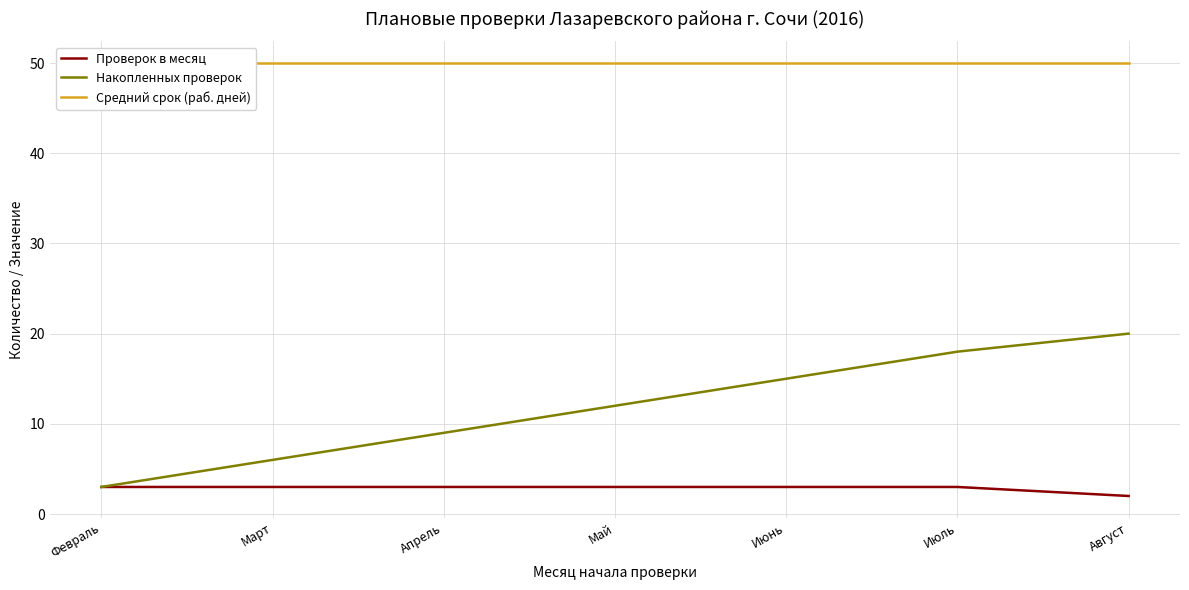

Where is Средний срок (раб. дней) nearest to the value 50?

Февраль